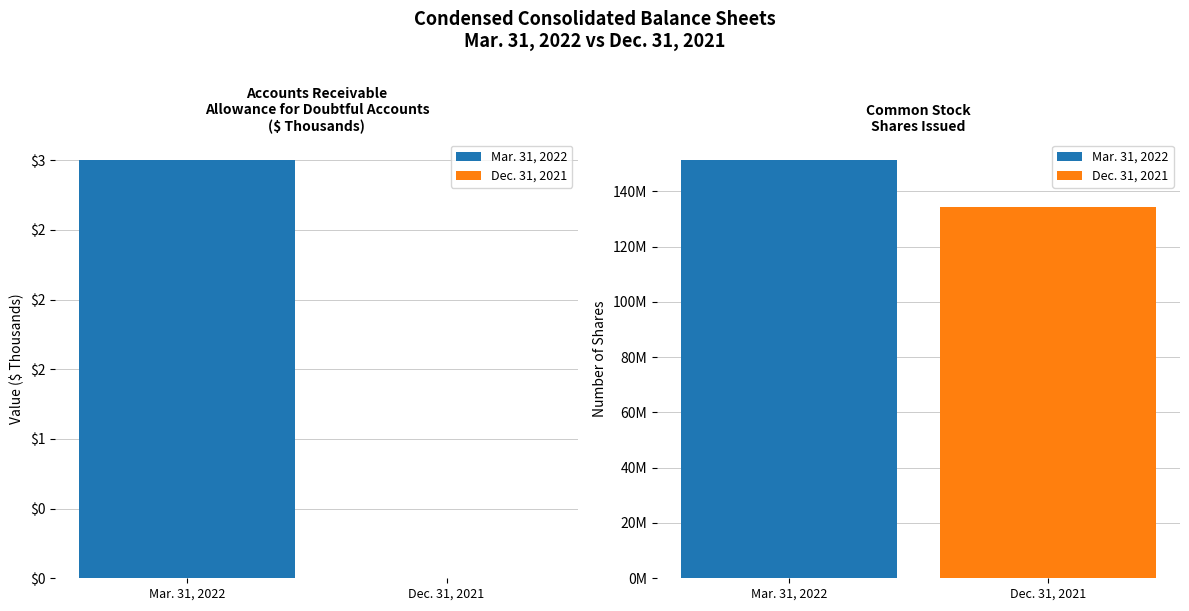

What are all the series names shown in the legend?

Mar. 31, 2022, Dec. 31, 2021